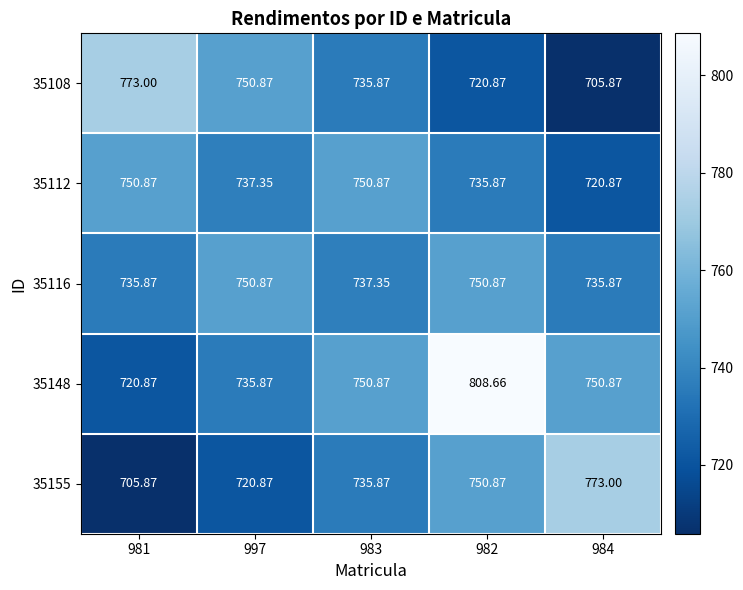

Which series has the largest total across all categories?

35148